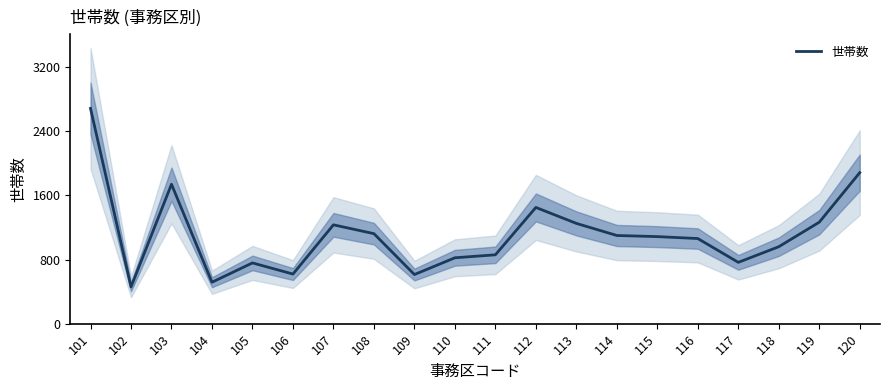

The chart shows a value of 142 at 102. True or false?

False